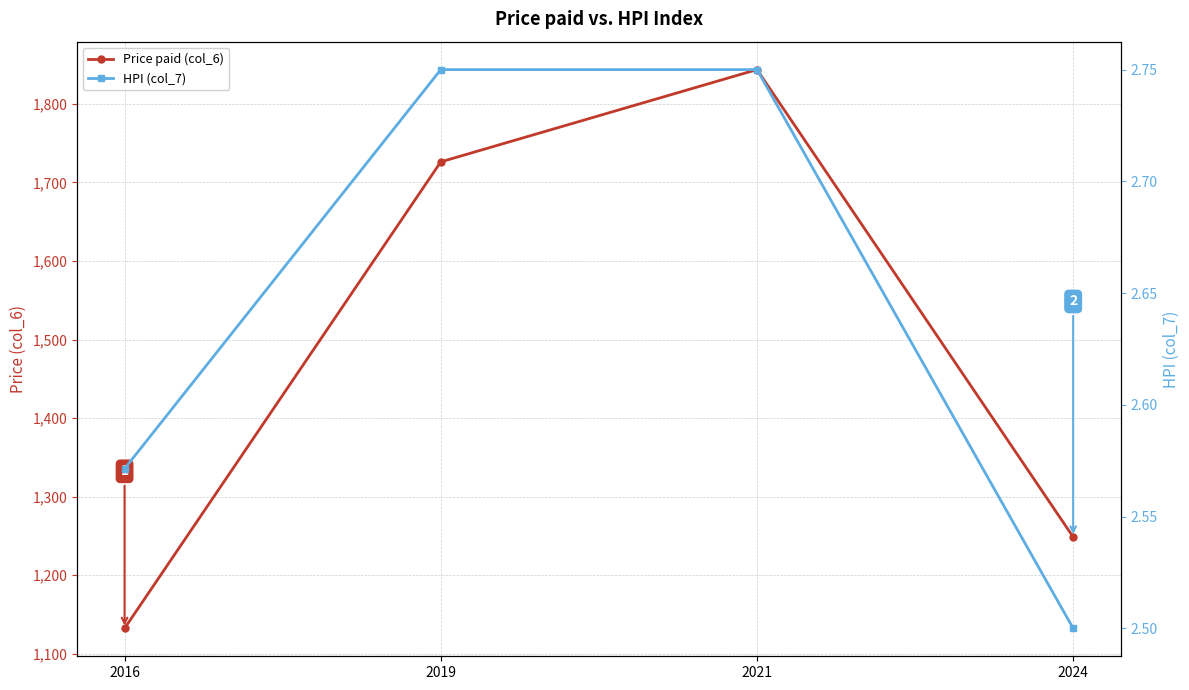

The value of Price paid (col_6) at 2021 is 1843.8. True or false?

True